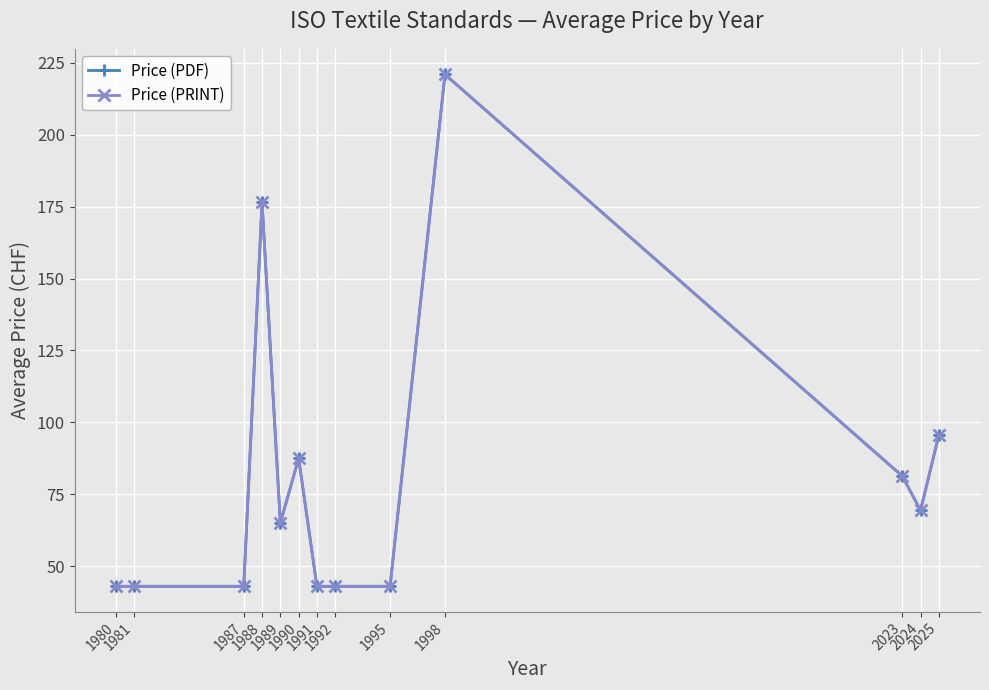

True or false: Price (PDF) has a value of 43.0 at 1987.

True